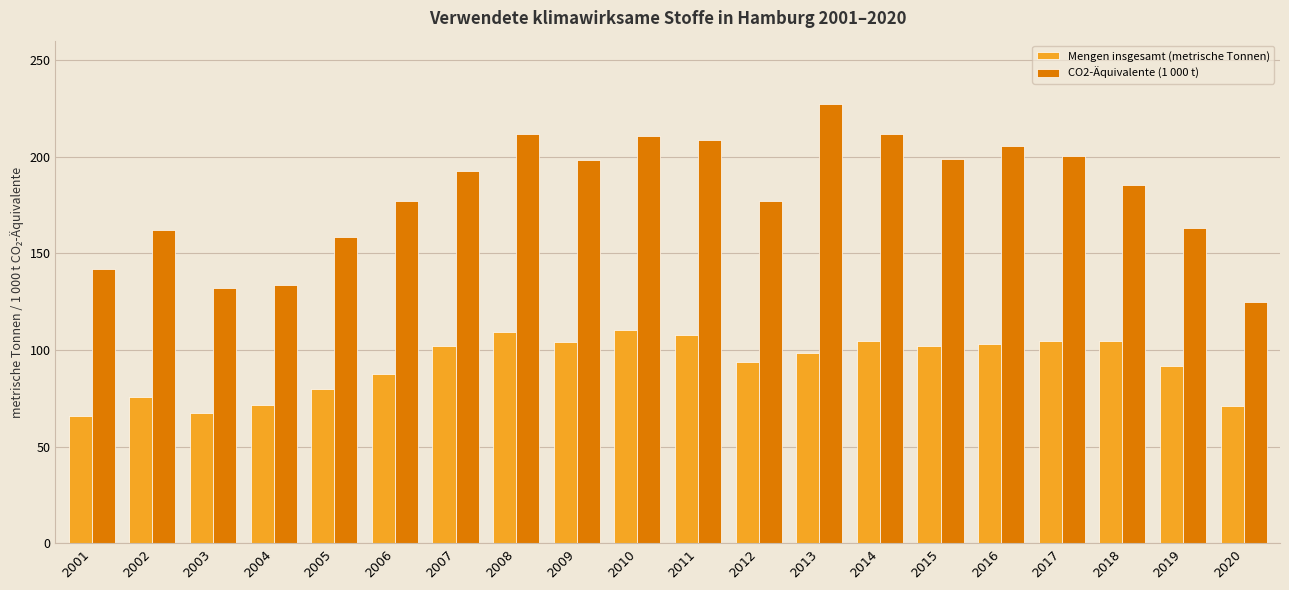

At which label is Mengen insgesamt (metrische Tonnen) closest to 88?

2006